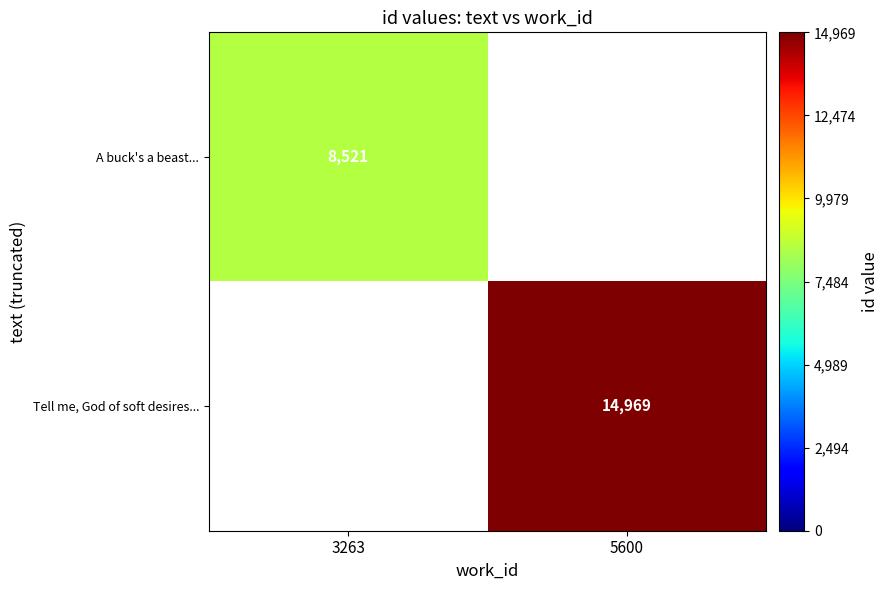

Is it true that Tell me, God of soft desires... equals 8993 at 5600?

False